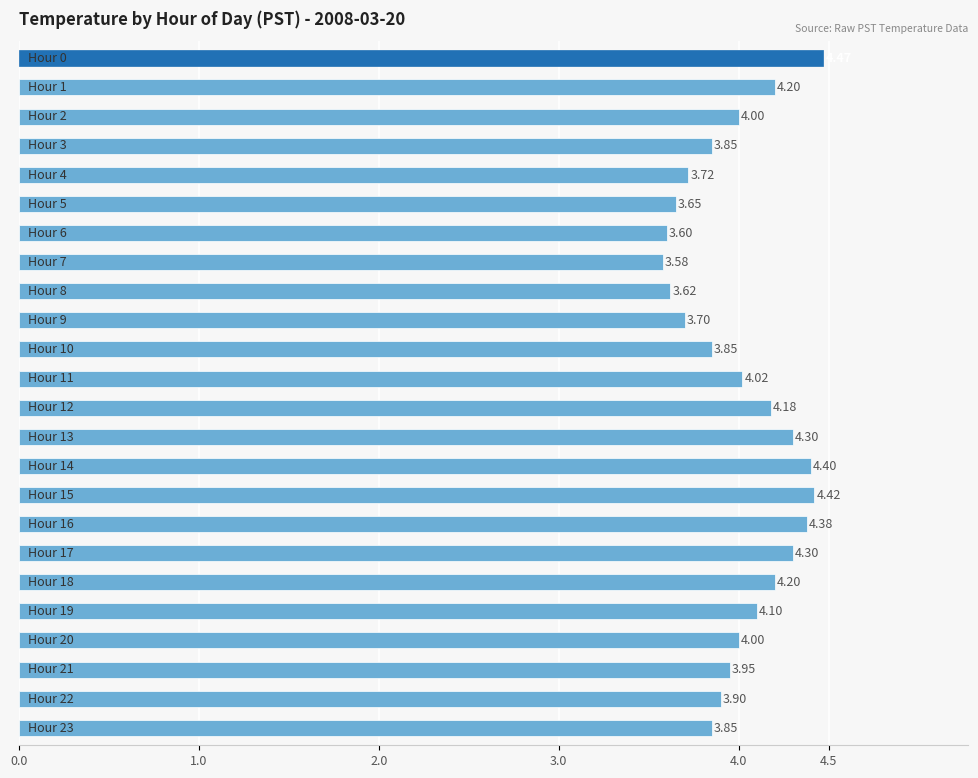

What is the difference between the maximum and second lowest values?

0.9